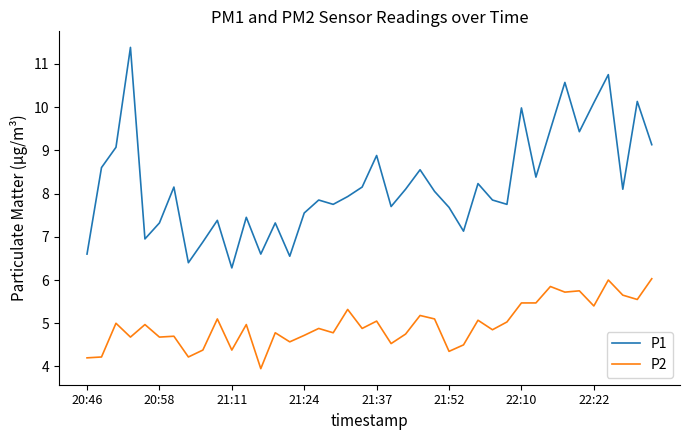

Rank the series by their maximum value, from highest to lowest.

P1, P2